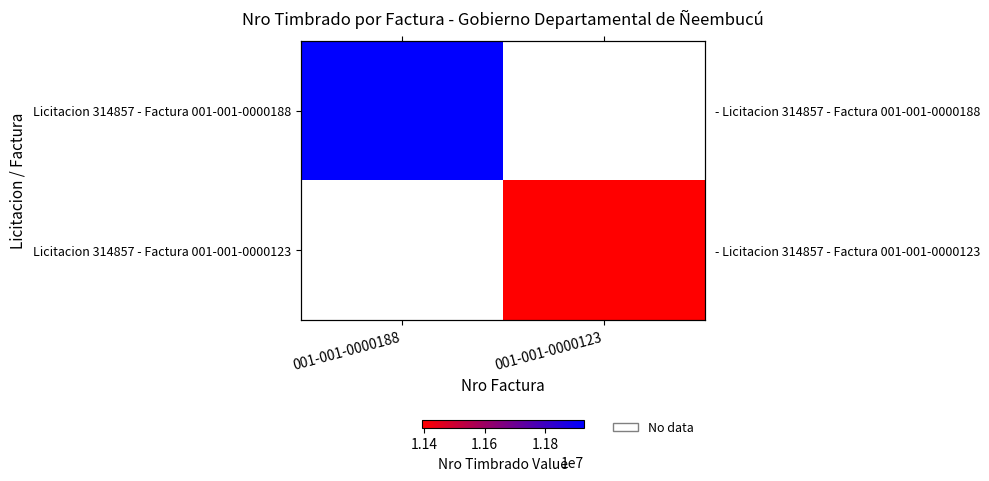

At which label is Licitacion 314857 - Factura 001-001-0000188 closest to 11928583?

001-001-0000188